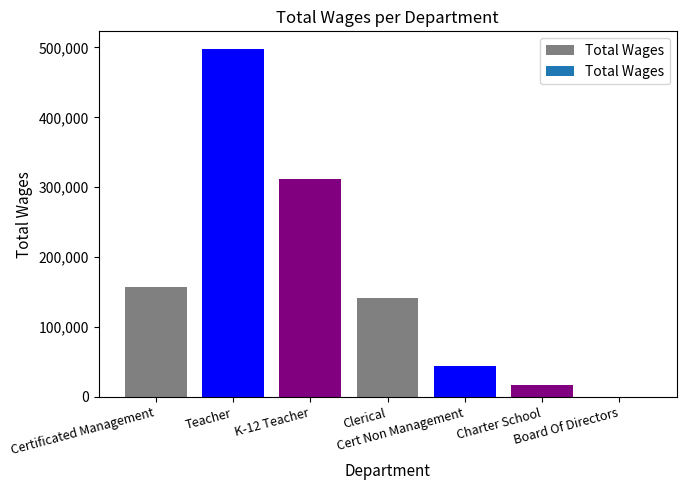

Are the bars grouped side by side (vs. stacked)?

No